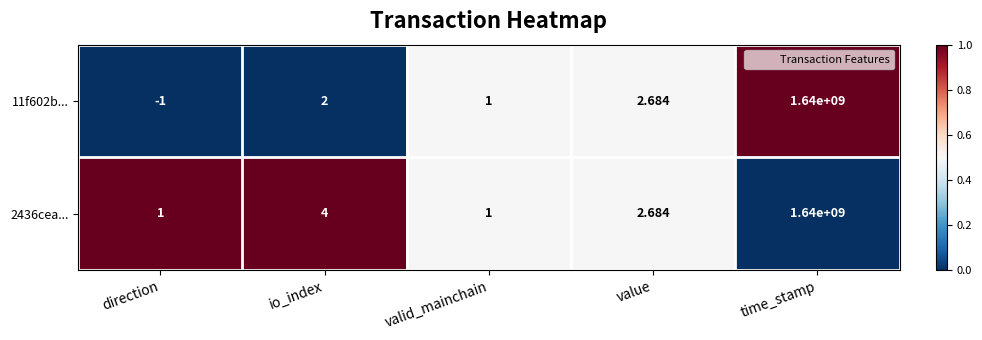

At which category is the sum across all series the highest?

time_stamp